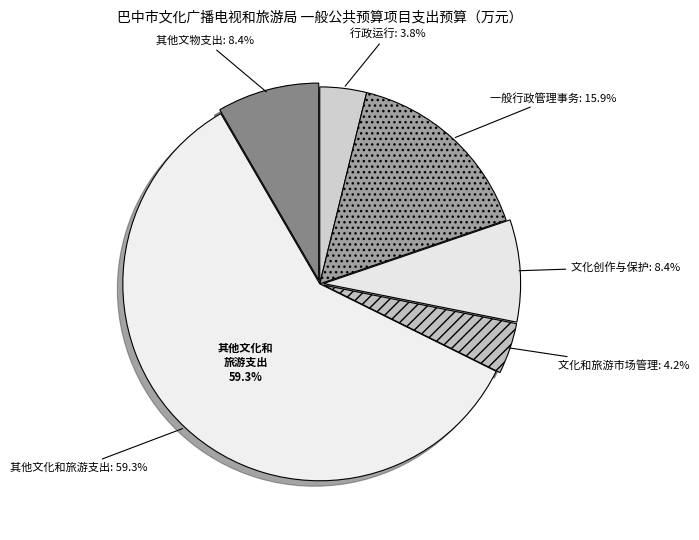

What percentage is NOT represented by 其他文化和旅游支出?

40.7%